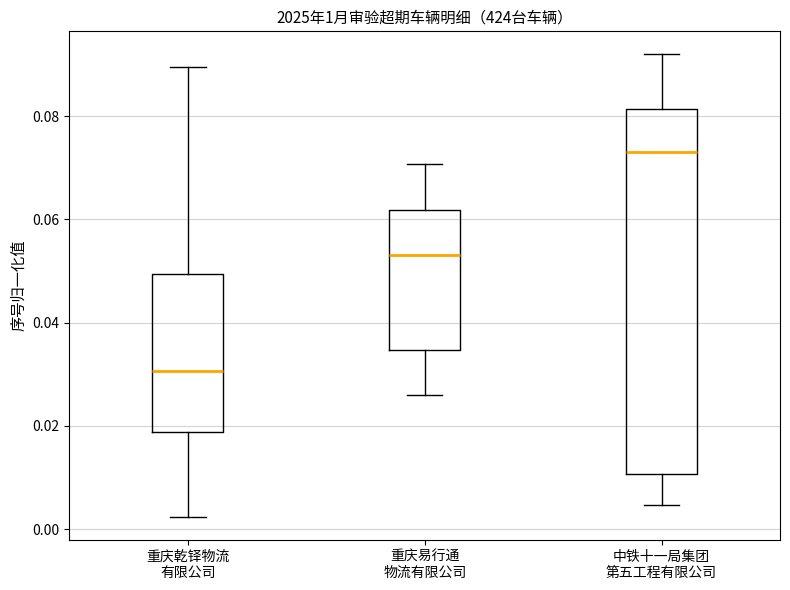

Reading left to right, read every box against the y-axis: the position of its median line, the range the box covers, and the ends of its whiskers. The values are not printed on the chart, so give them approximately, as read against the axis.

重庆乾铎物流 有限公司: median 0.030, box 0.018 to 0.050, whiskers 0.002 to 0.090
重庆易行通 物流有限公司: median 0.054, box 0.034 to 0.062, whiskers 0.026 to 0.070
中铁十一局集团 第五工程有限公司: median 0.074, box 0.010 to 0.082, whiskers 0.004 to 0.092